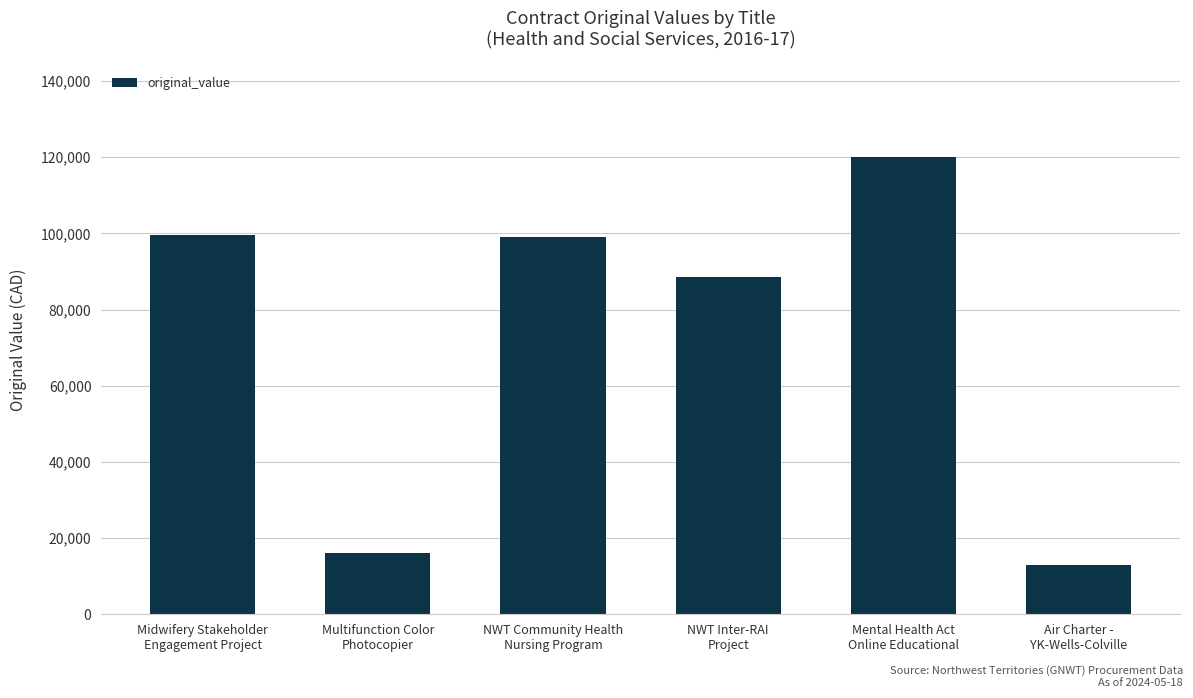

What is the difference between the maximum and second lowest values?

103825.6